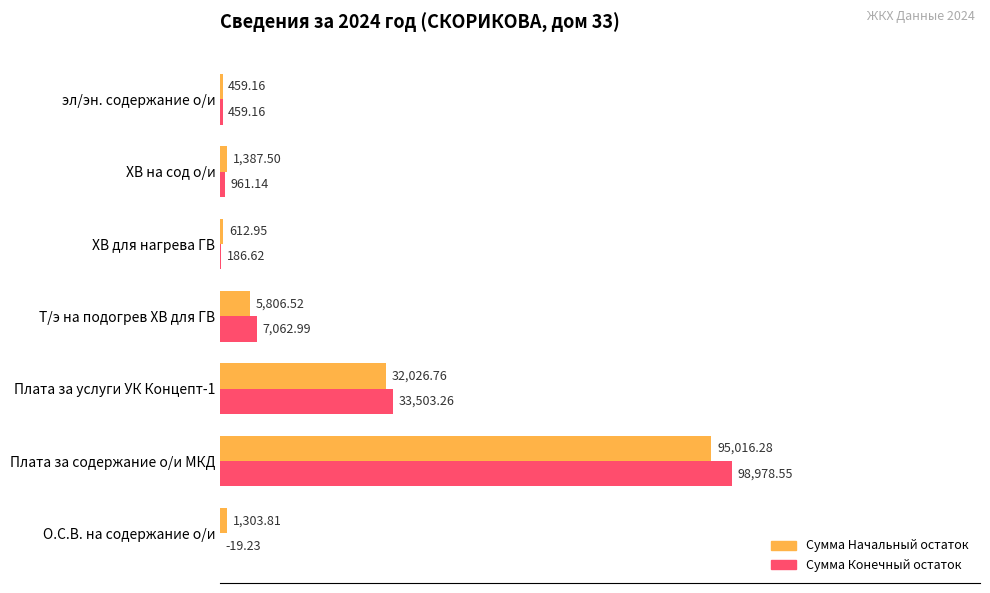

What is the sum of all Сумма Начальный остаток values?

136613.0